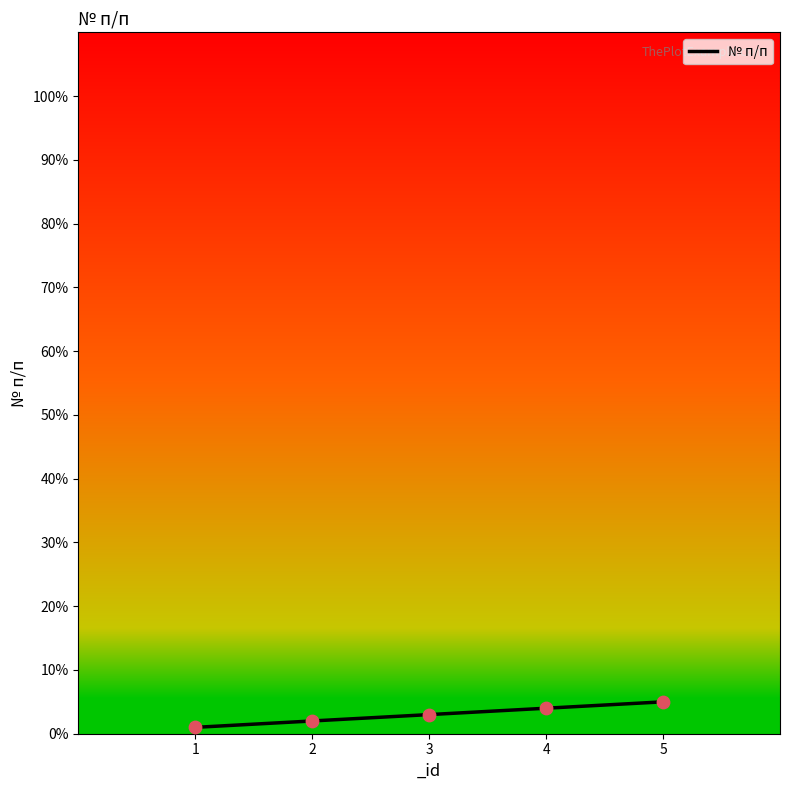

What is the ratio of the value at 2 to the value at 5?

0.4